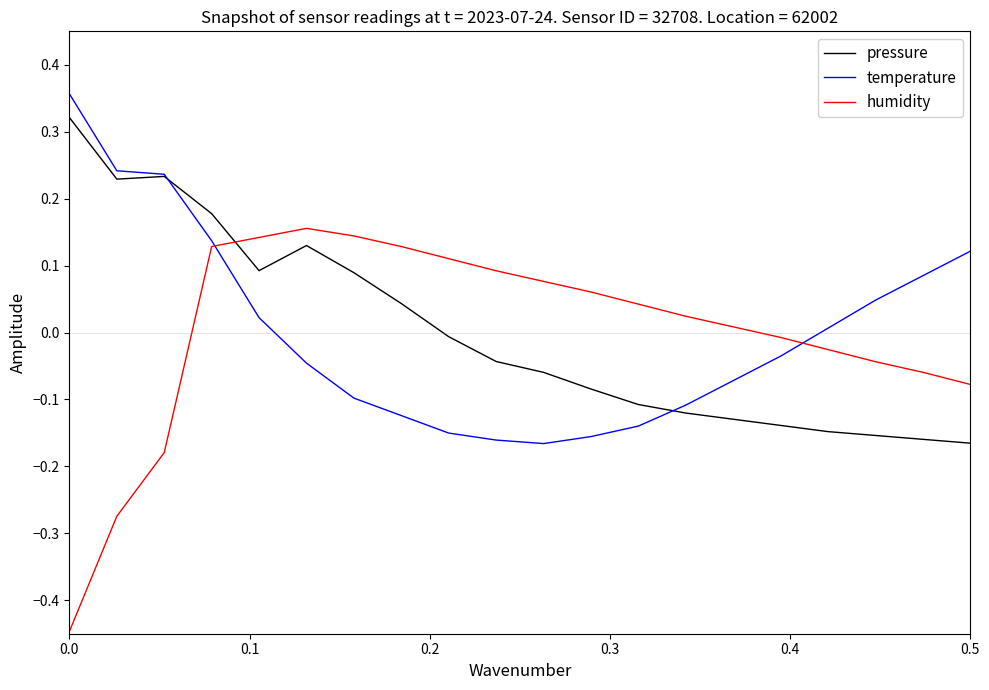

Which series has the largest range (max minus min)?

humidity